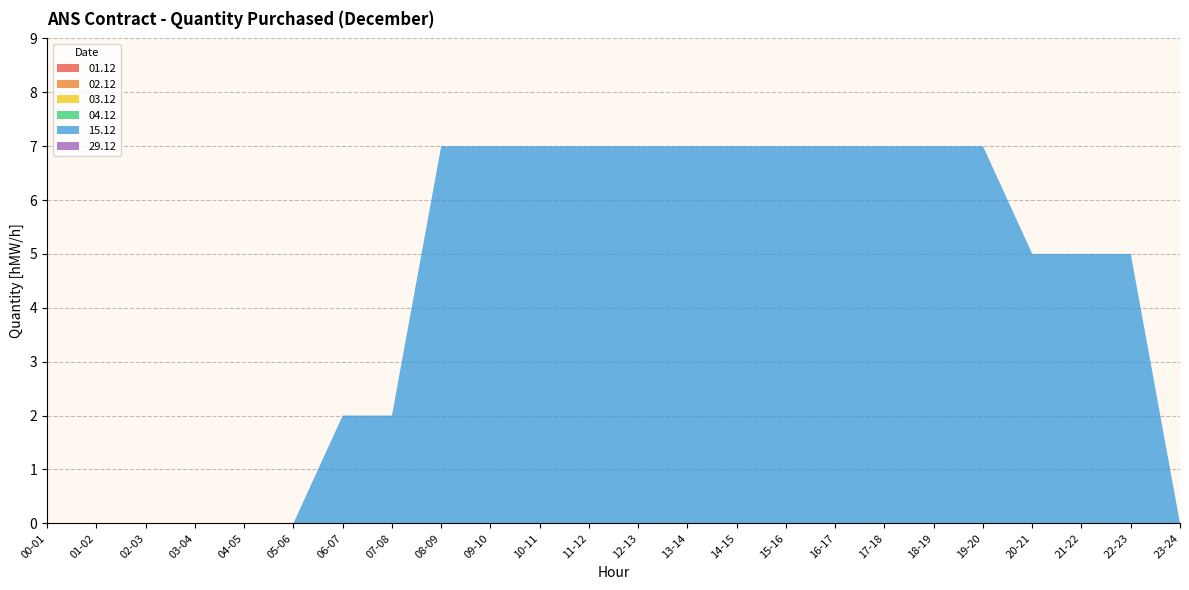

Reading left to right, list all the values displayed in this chart.

01.12: 00-01=0	01-02=0	02-03=0	03-04=0	04-05=0	05-06=0	06-07=0	07-08=0	08-09=0	09-10=0	10-11=0	11-12=0	12-13=0	13-14=0	14-15=0	15-16=0	16-17=0	17-18=0	18-19=0	19-20=0	20-21=0	21-22=0	22-23=0	23-24=0
02.12: 00-01=0	01-02=0	02-03=0	03-04=0	04-05=0	05-06=0	06-07=0	07-08=0	08-09=0	09-10=0	10-11=0	11-12=0	12-13=0	13-14=0	14-15=0	15-16=0	16-17=0	17-18=0	18-19=0	19-20=0	20-21=0	21-22=0	22-23=0	23-24=0
03.12: 00-01=0	01-02=0	02-03=0	03-04=0	04-05=0	05-06=0	06-07=0	07-08=0	08-09=0	09-10=0	10-11=0	11-12=0	12-13=0	13-14=0	14-15=0	15-16=0	16-17=0	17-18=0	18-19=0	19-20=0	20-21=0	21-22=0	22-23=0	23-24=0
04.12: 00-01=0	01-02=0	02-03=0	03-04=0	04-05=0	05-06=0	06-07=0	07-08=0	08-09=0	09-10=0	10-11=0	11-12=0	12-13=0	13-14=0	14-15=0	15-16=0	16-17=0	17-18=0	18-19=0	19-20=0	20-21=0	21-22=0	22-23=0	23-24=0
15.12: 00-01=0	01-02=0	02-03=0	03-04=0	04-05=0	05-06=0	06-07=2	07-08=2	08-09=7	09-10=7	10-11=7	11-12=7	12-13=7	13-14=7	14-15=7	15-16=7	16-17=7	17-18=7	18-19=7	19-20=7	20-21=5	21-22=5	22-23=5	23-24=0
29.12: 00-01=0	01-02=0	02-03=0	03-04=0	04-05=0	05-06=0	06-07=0	07-08=0	08-09=0	09-10=0	10-11=0	11-12=0	12-13=0	13-14=0	14-15=0	15-16=0	16-17=0	17-18=0	18-19=0	19-20=0	20-21=0	21-22=0	22-23=0	23-24=0